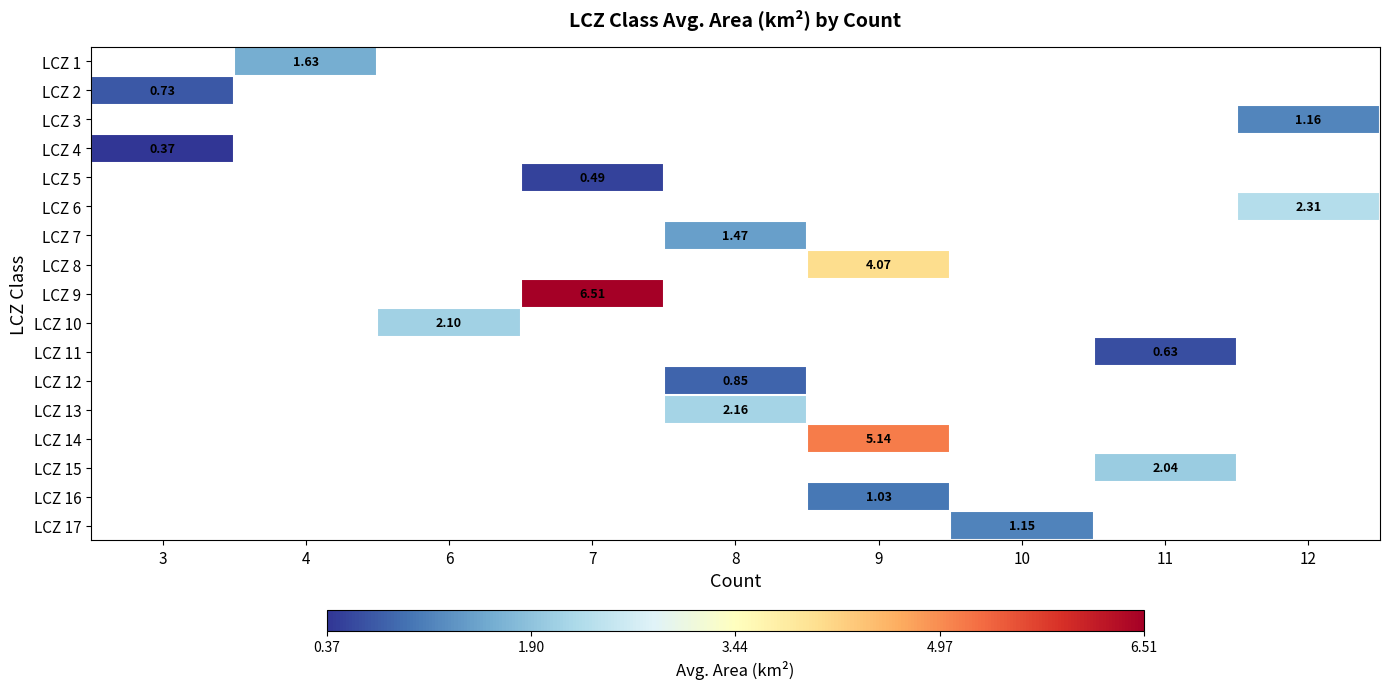

Is the value of LCZ 17 at 3 greater than the value of LCZ 15 at 11?

No